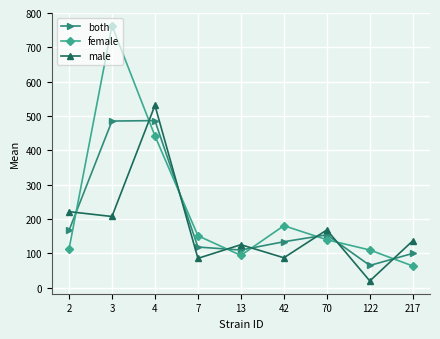

What is the approximate value of female at 13?

93.7